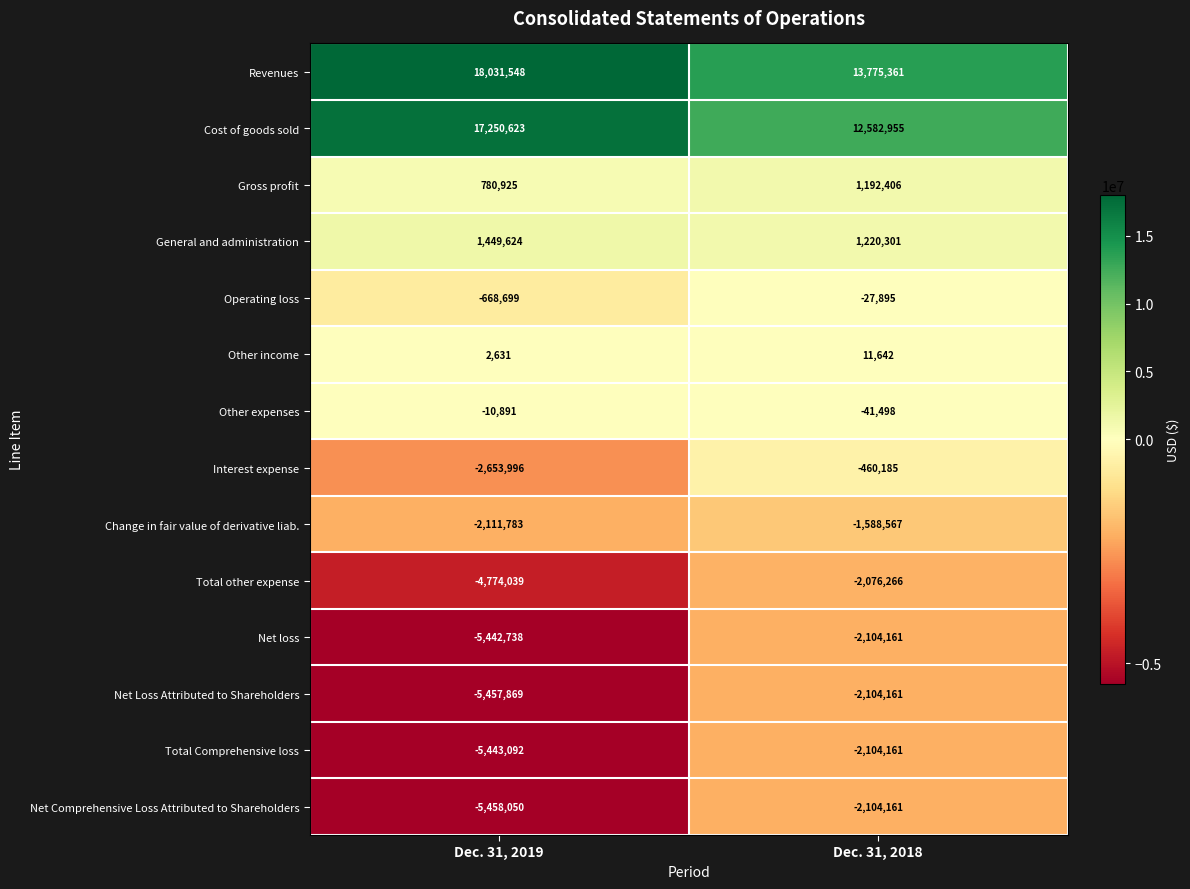

What is the sum of all Cost of goods sold values?

29833578